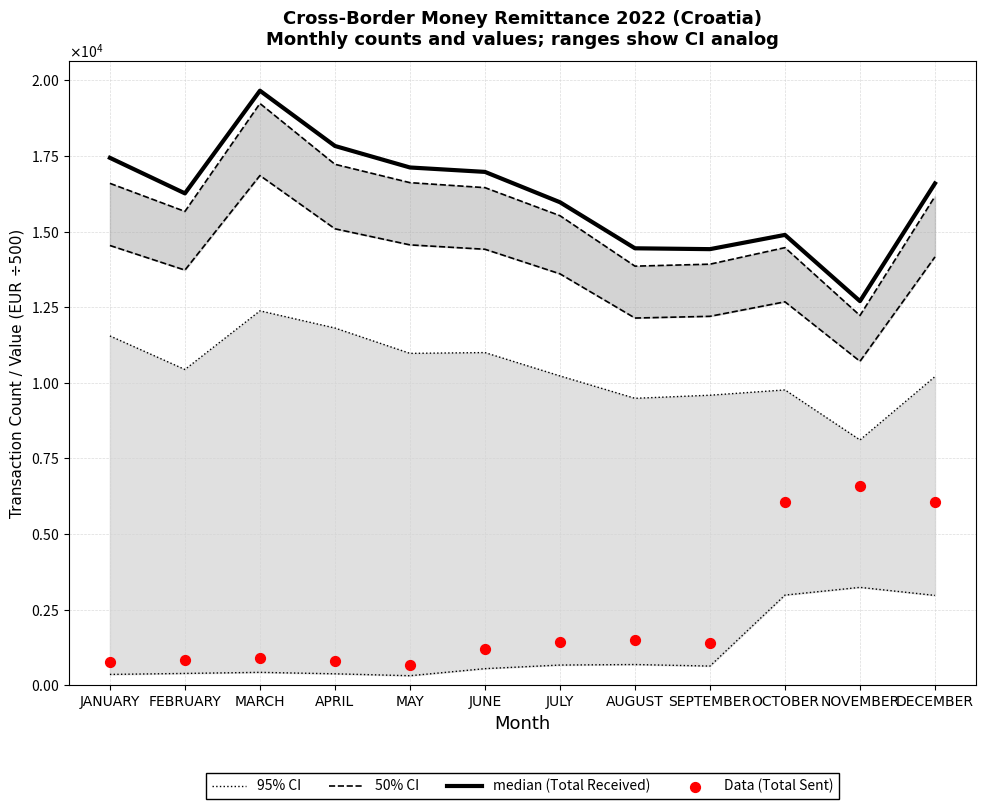

Which series contains the highest Y value?

median (Total Received)